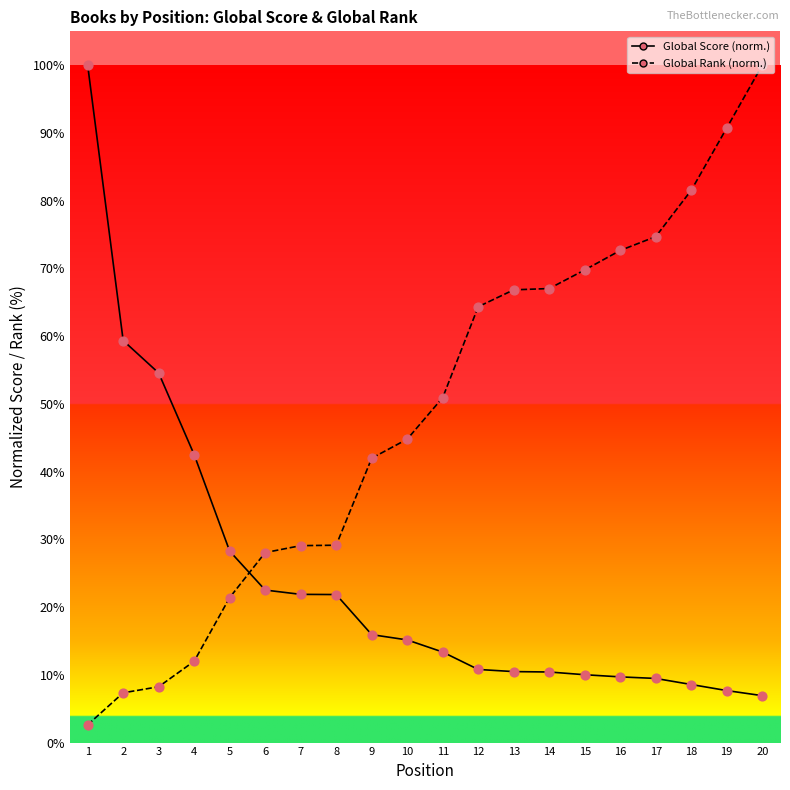

What is the difference between the highest and lowest values at 20?

93.1